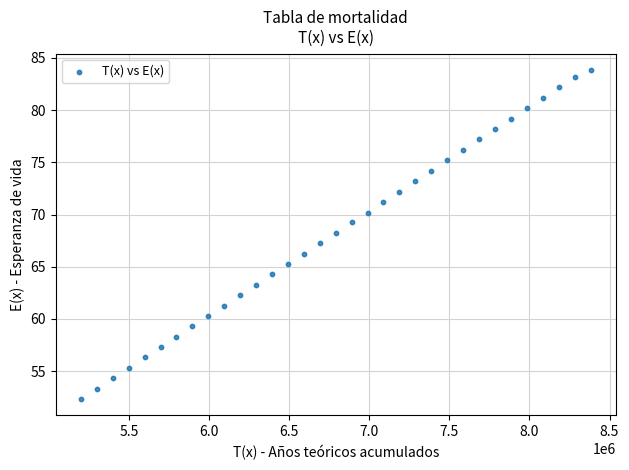

What is the range of X values (max minus min)?

3183695.7